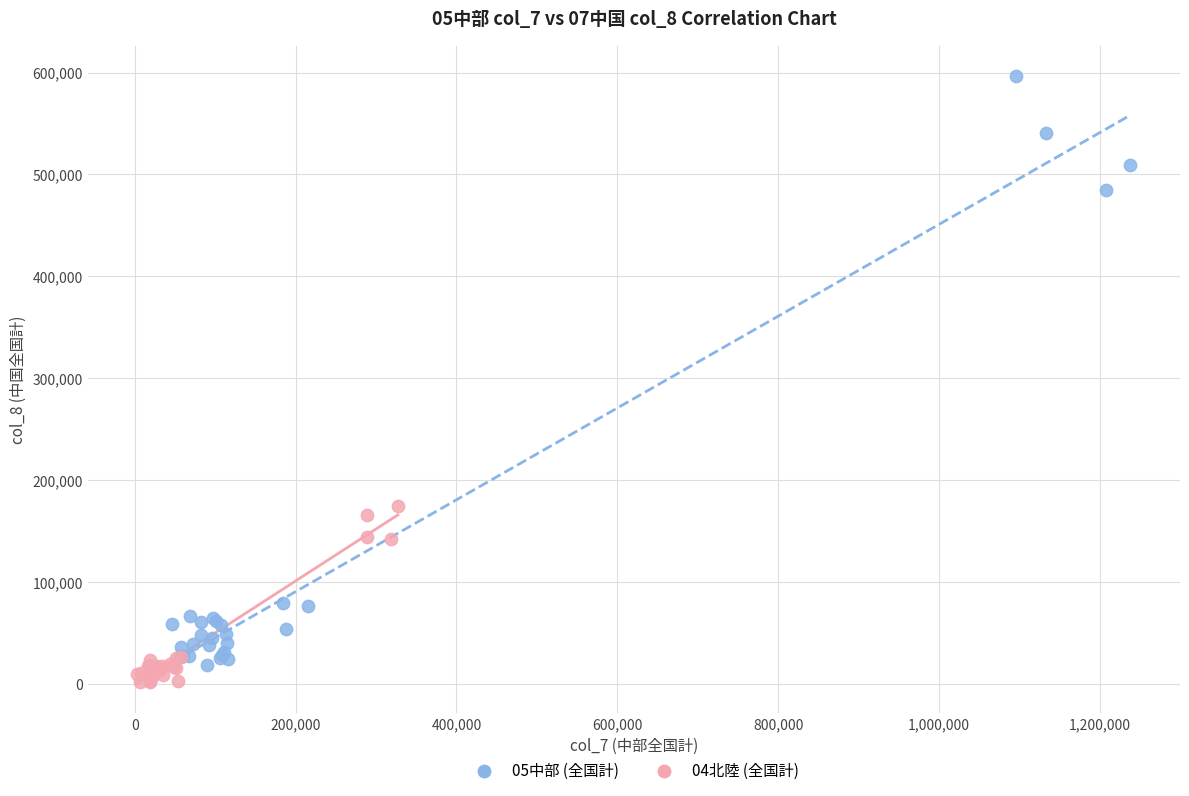

Which series has the widest spread of Y values?

05中部 (全国計)